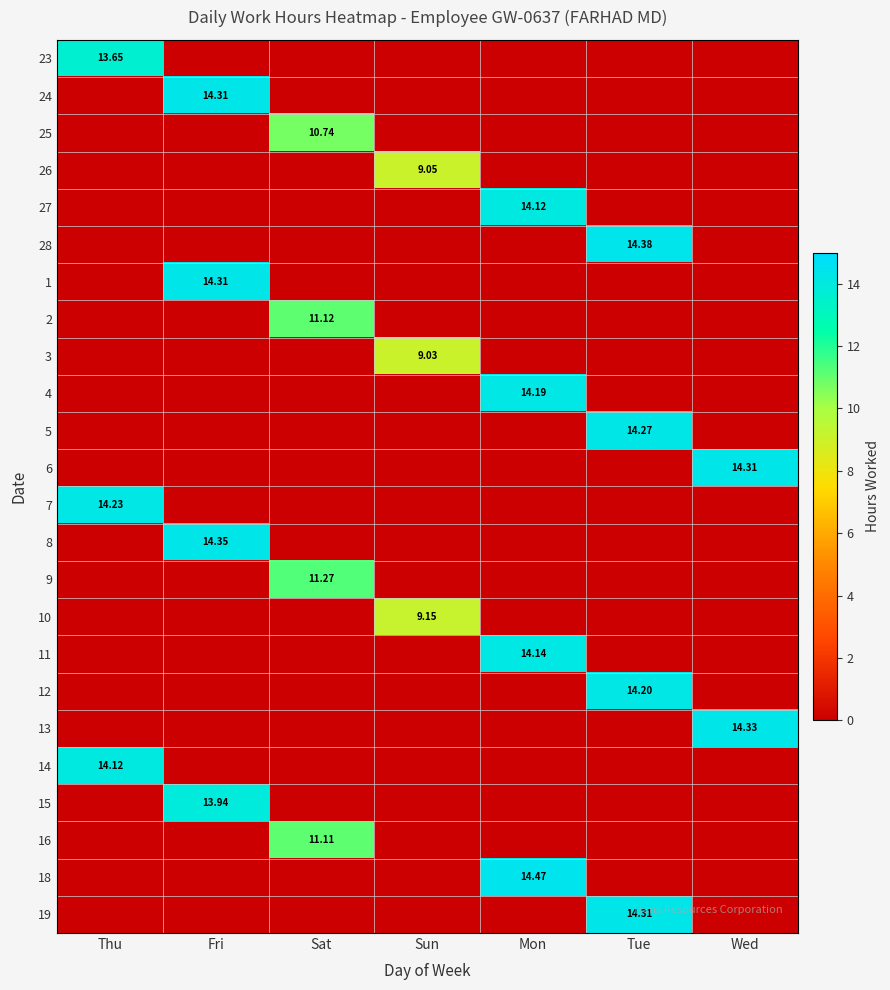

Where is 23 nearest to the value 6?

Fri